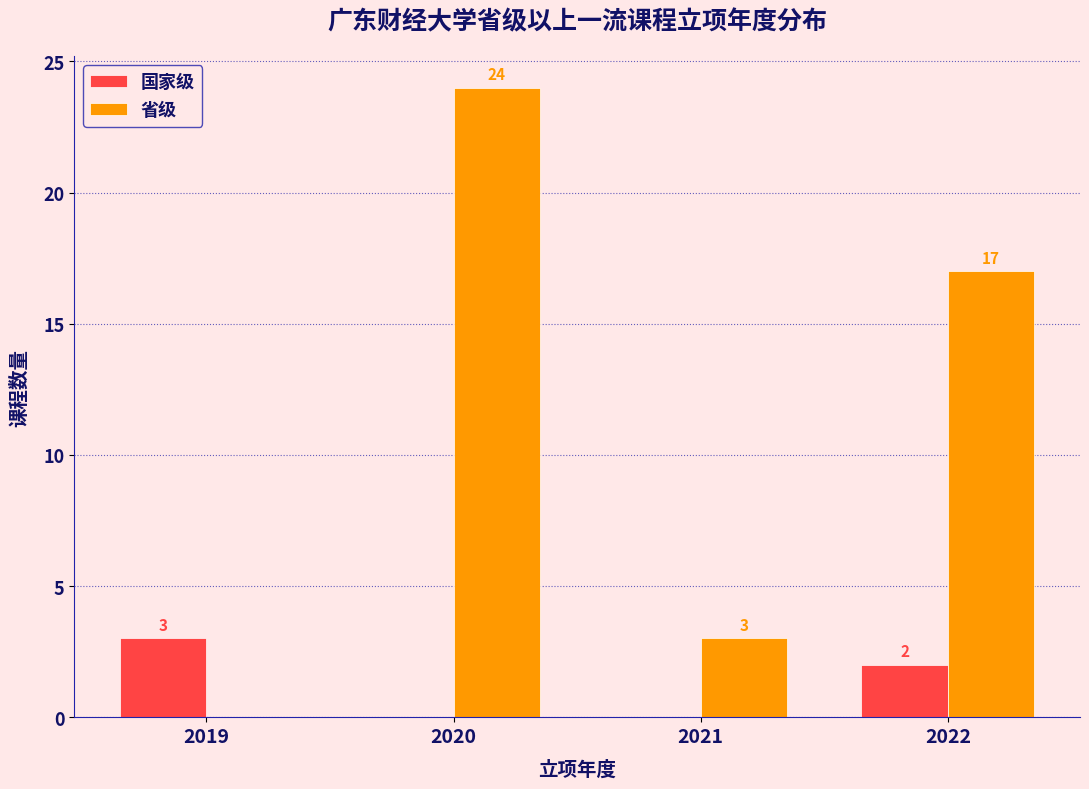

Reading left to right, list all the values displayed in this chart.

国家级: 2019=3	2020=0	2021=0	2022=2
省级: 2019=0	2020=24	2021=3	2022=17